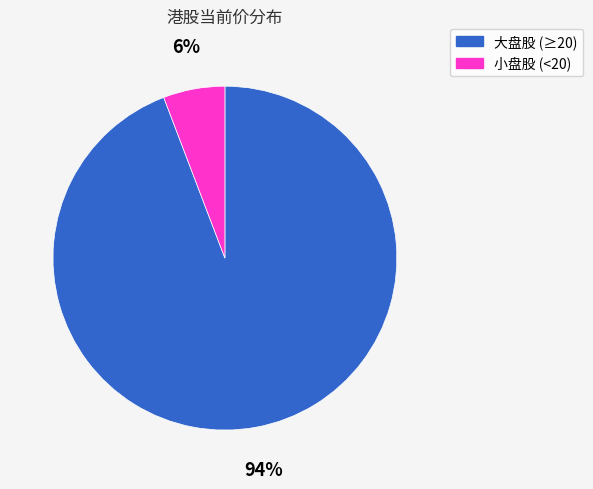

Does any single category account for the majority?

Yes